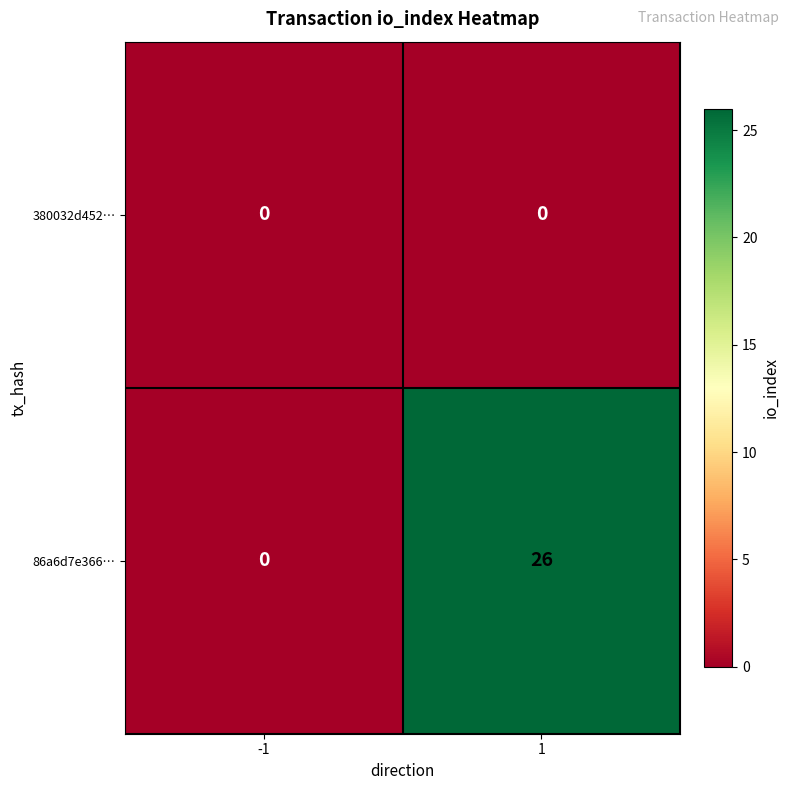

What is the average value of the 86a6d7e366… series?

13